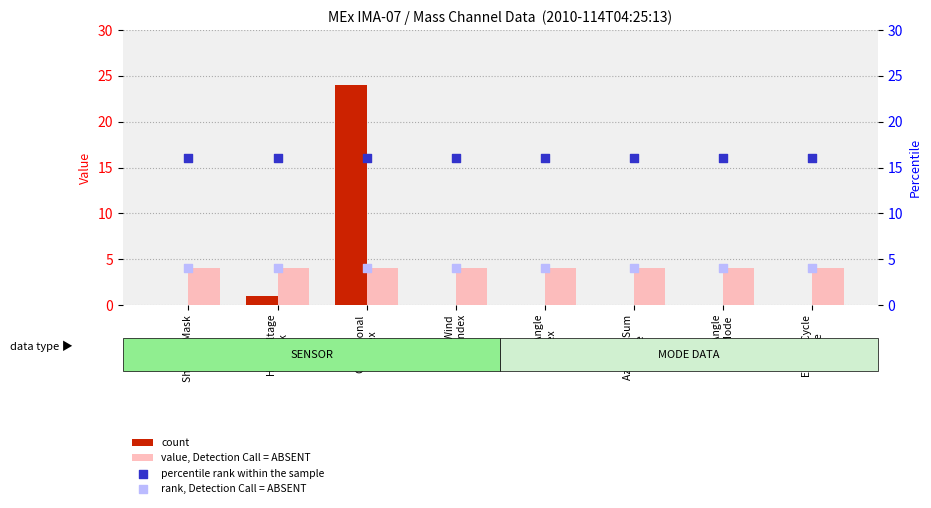

Which series has the largest total across all categories?

percentile rank within the sample